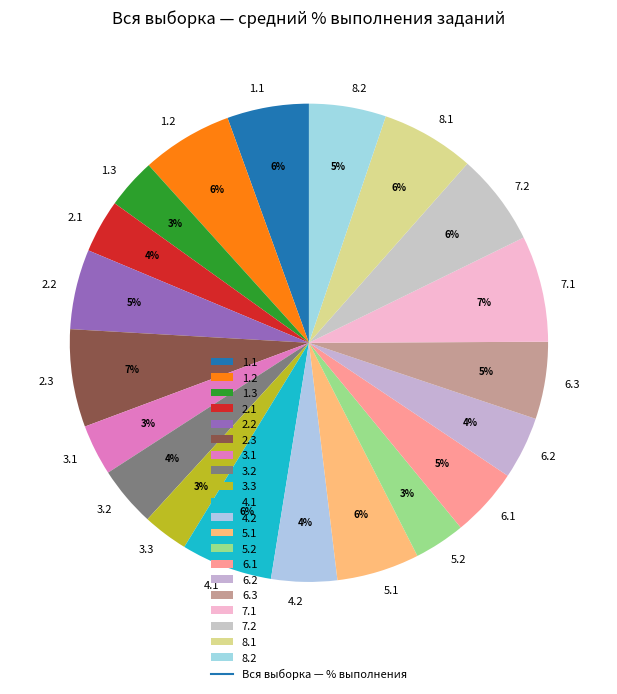

To the nearest percent, what percentage of the pie is 1.1?

6%